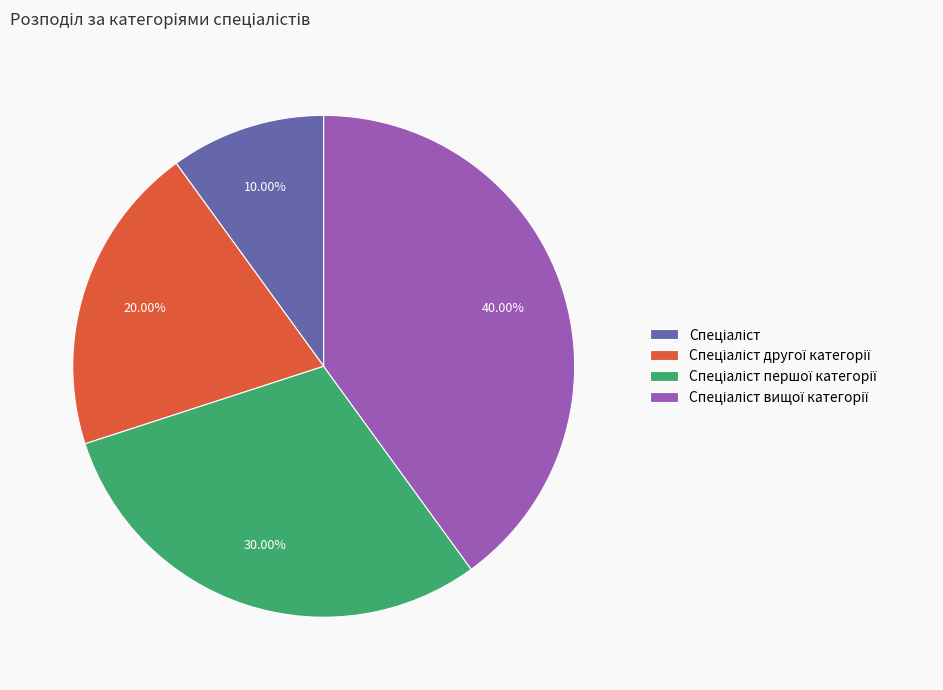

Is there any slice that represents more than half of the pie?

No